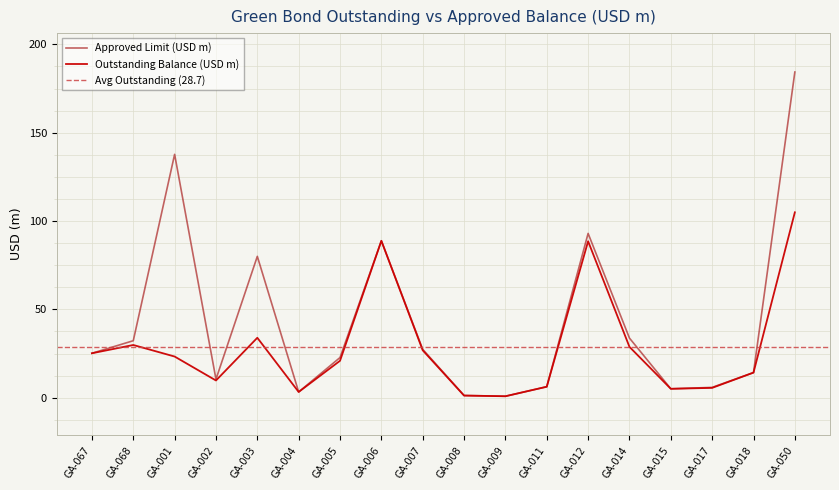

What position from the right is GA-015?

4